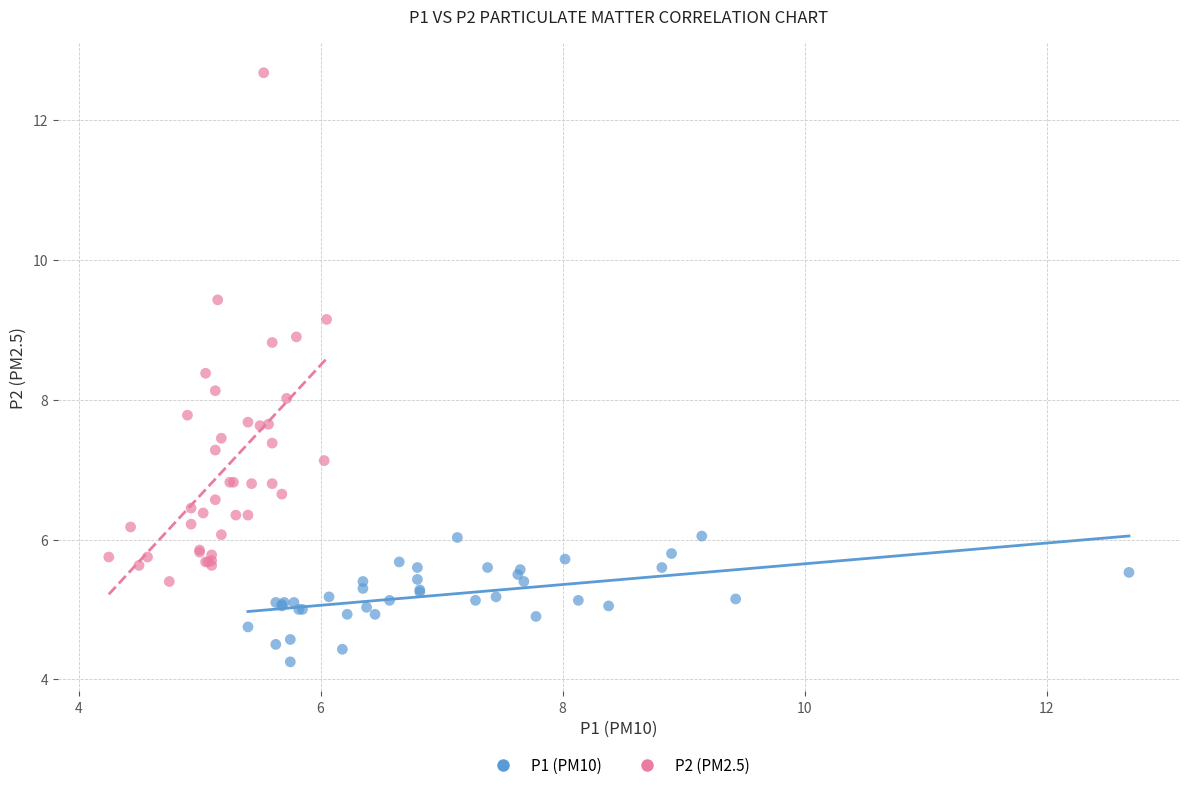

Which series has the widest spread of Y values?

P2 (PM2.5)